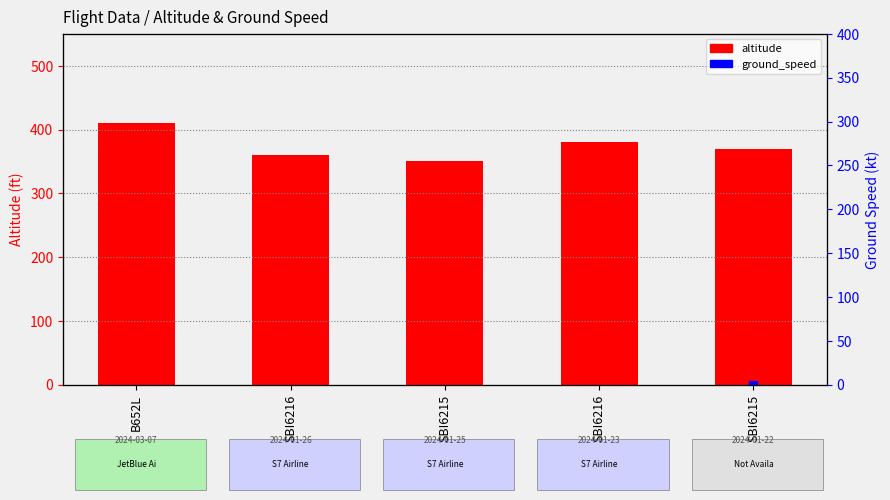

Which series has the largest total across all categories?

altitude